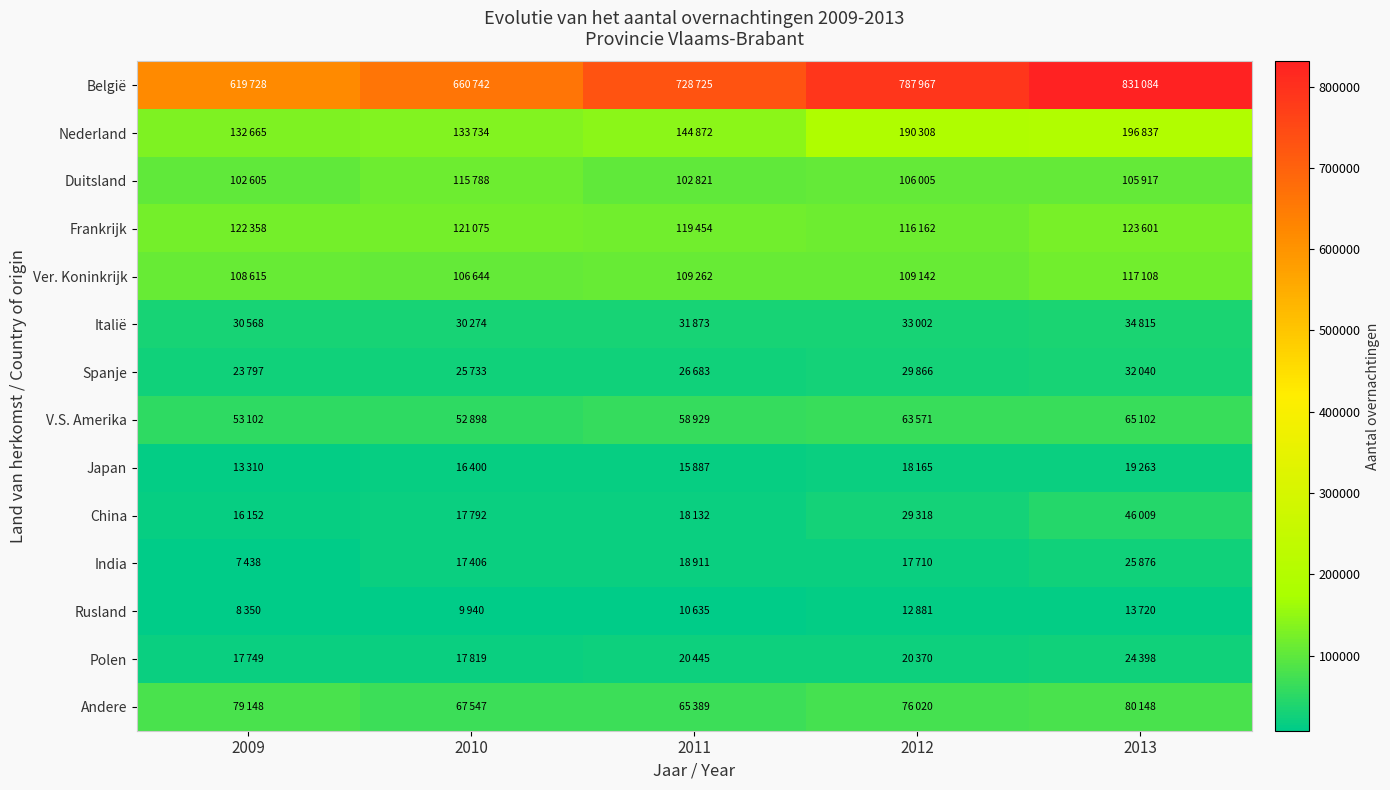

Reading left to right, extract all data points from this chart.

België: 2009=619728	2010=660742	2011=728725	2012=787967	2013=831084
Nederland: 2009=132665	2010=133734	2011=144872	2012=190308	2013=196837
Duitsland: 2009=102605	2010=115788	2011=102821	2012=106005	2013=105917
Frankrijk: 2009=122358	2010=121075	2011=119454	2012=116162	2013=123601
Ver. Koninkrijk: 2009=108615	2010=106644	2011=109262	2012=109142	2013=117108
Italië: 2009=30568	2010=30274	2011=31873	2012=33002	2013=34815
Spanje: 2009=23797	2010=25733	2011=26683	2012=29866	2013=32040
V.S. Amerika: 2009=53102	2010=52898	2011=58929	2012=63571	2013=65102
Japan: 2009=13310	2010=16400	2011=15887	2012=18165	2013=19263
China: 2009=16152	2010=17792	2011=18132	2012=29318	2013=46009
India: 2009=7438	2010=17406	2011=18911	2012=17710	2013=25876
Rusland: 2009=8350	2010=9940	2011=10635	2012=12881	2013=13720
Polen: 2009=17749	2010=17819	2011=20445	2012=20370	2013=24398
Andere: 2009=79148	2010=67547	2011=65389	2012=76020	2013=80148